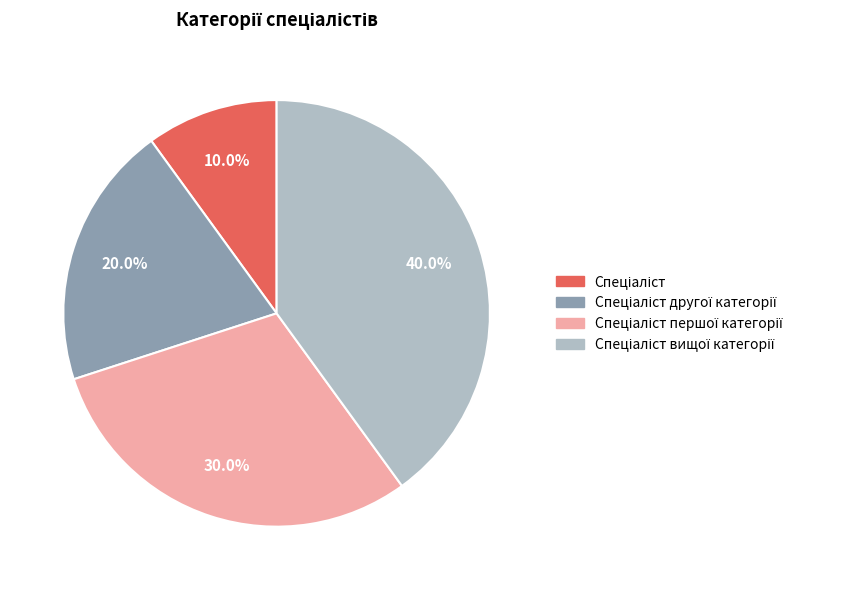

Does any single category account for the majority?

No